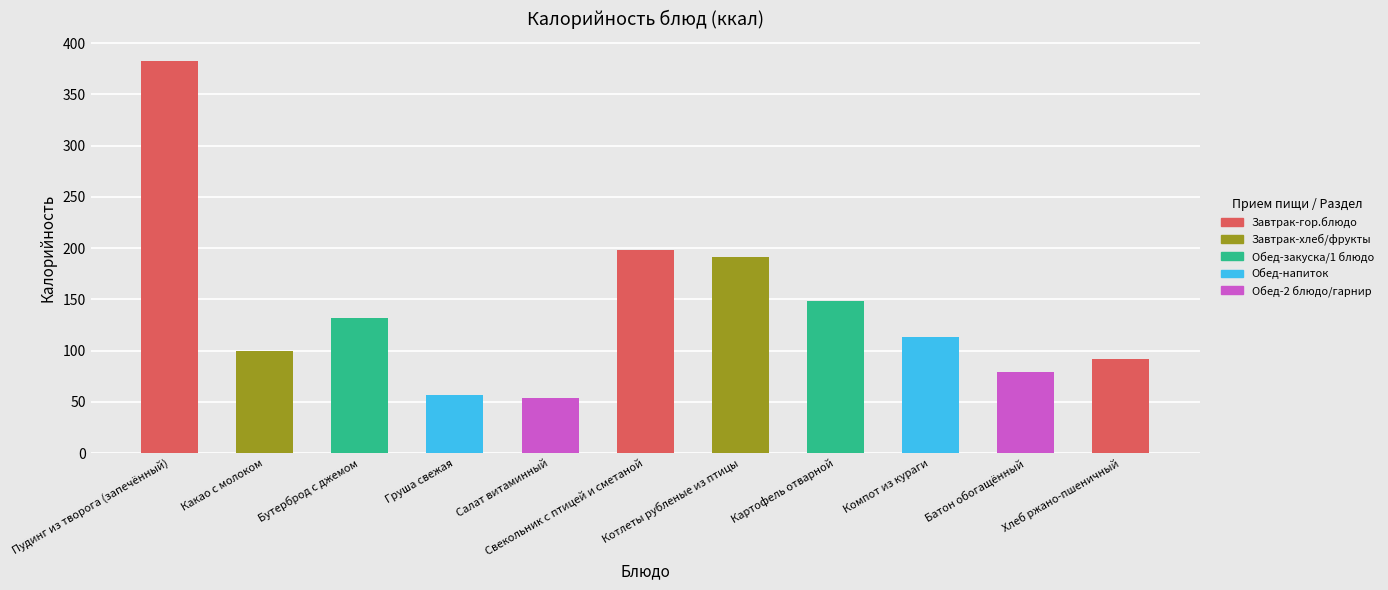

Count the number of categories in the chart.

11